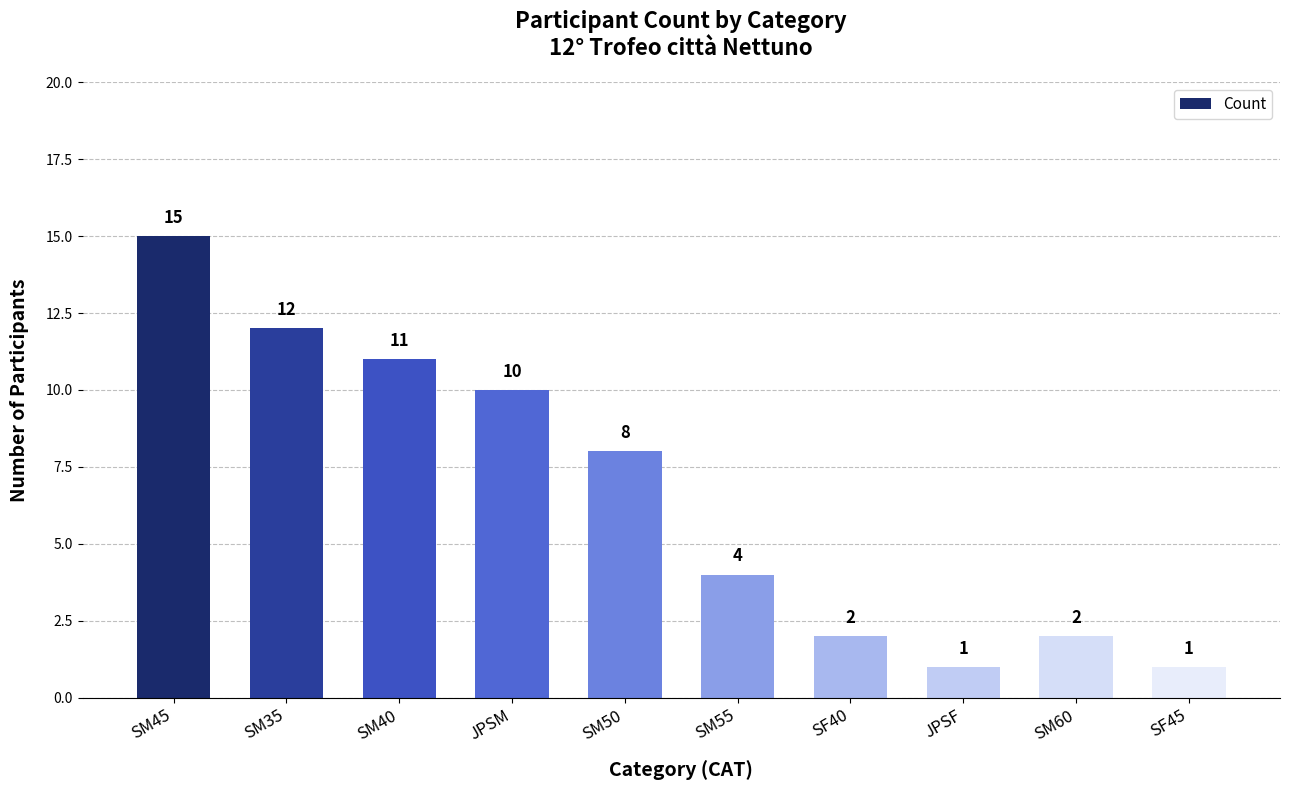

At which label is the value closest to 8?

SM50